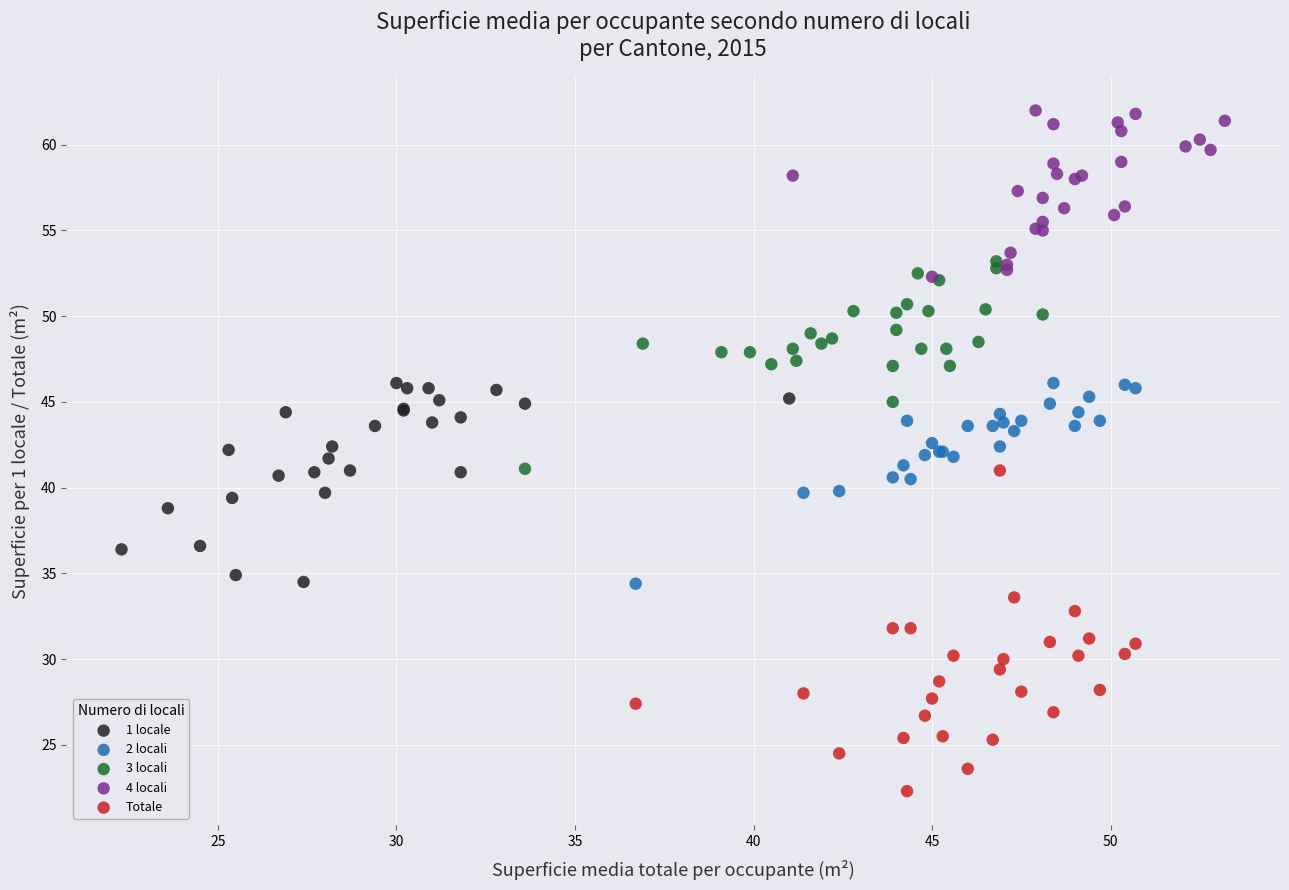

Which series contains the highest Y value?

4 locali